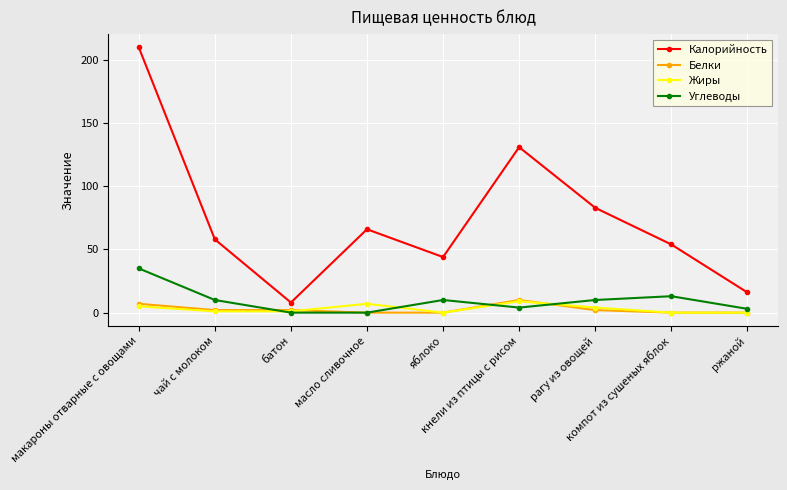

At how many categories does at least one series exceed 73?

3